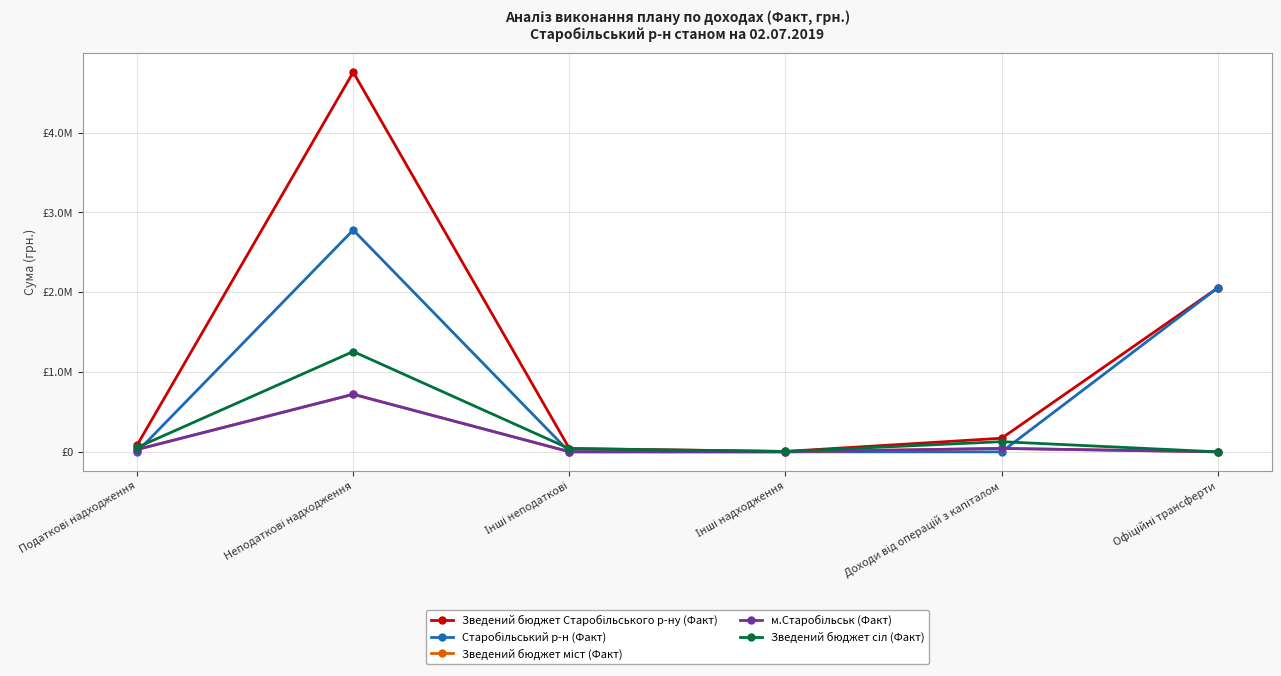

Which has a higher value, Інші надходження or Неподаткові надходження?

Неподаткові надходження